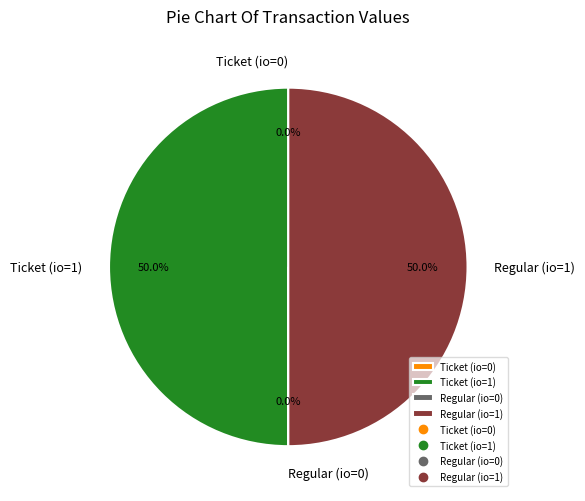

What portion of the pie excludes Ticket (io=1)?

50.0%